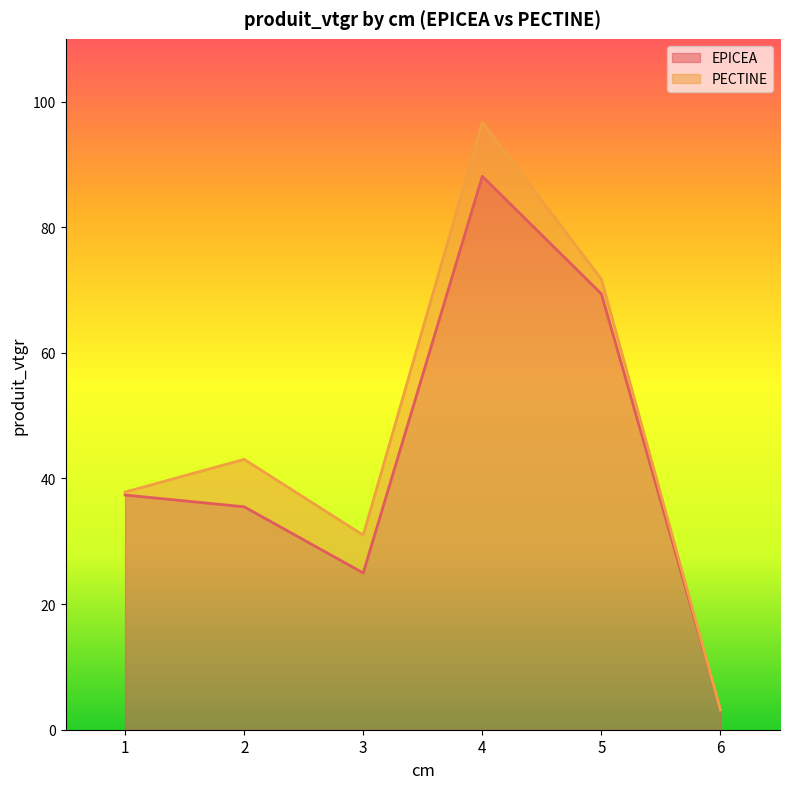

List the labels in order of value, largest first.

4, 5, 1, 2, 3, 6